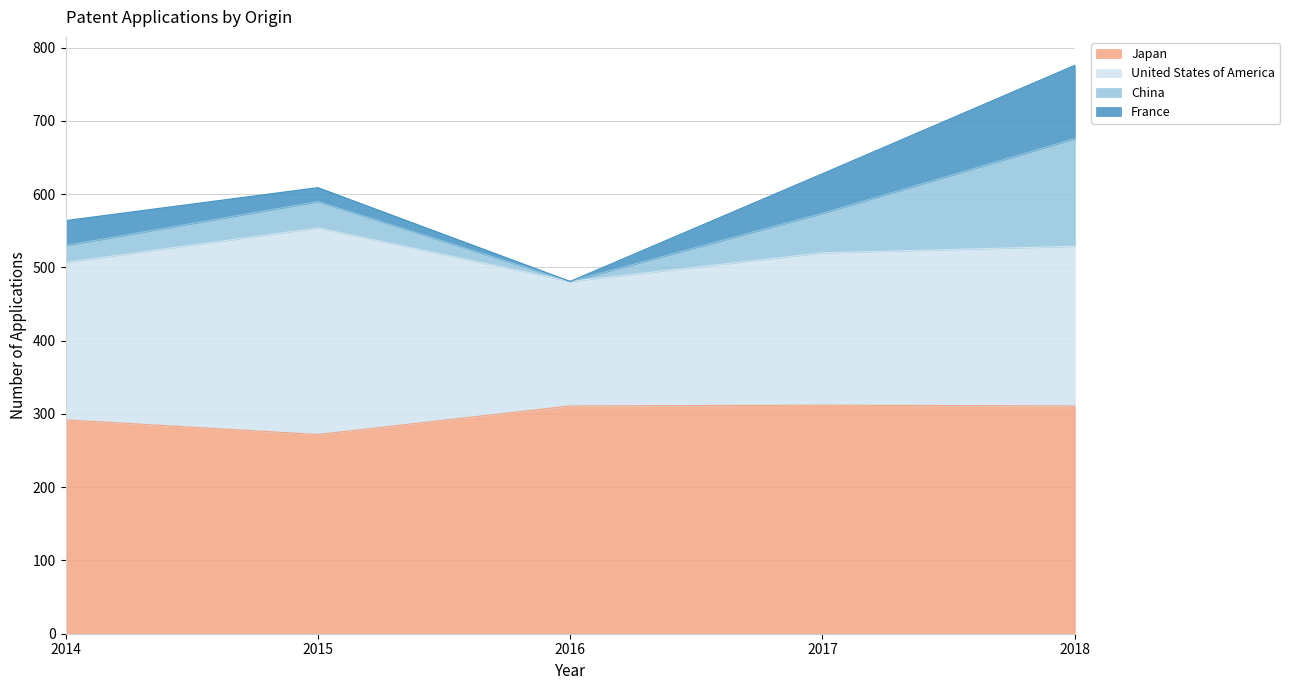

What value does the United States of America series have at 2016, to the nearest 50?

150